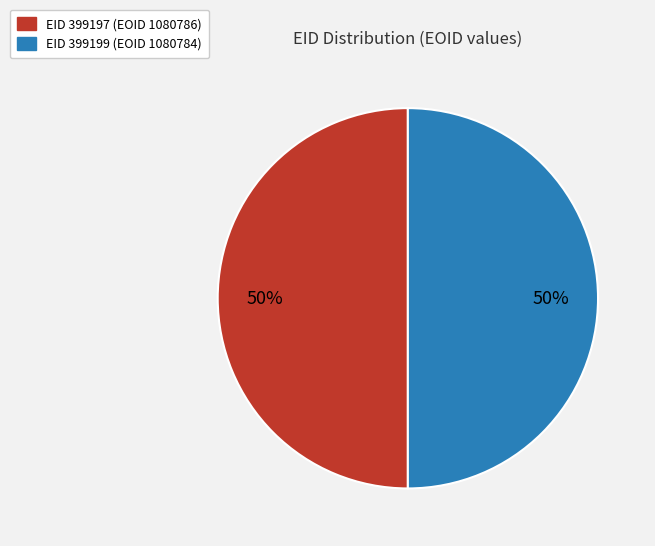

To the nearest percent, what is the average slice percentage?

50%